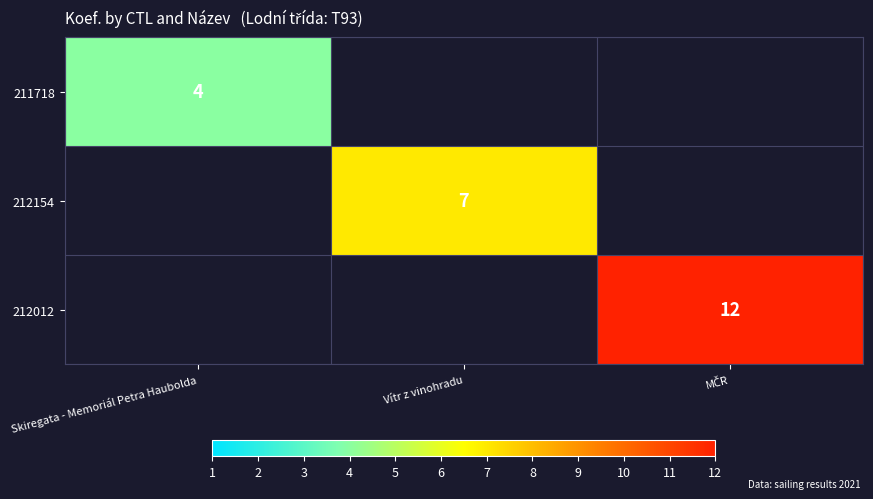

True or false: 211718 has a value of 4 at Skiregata - Memoriál Petra Haubolda.

True